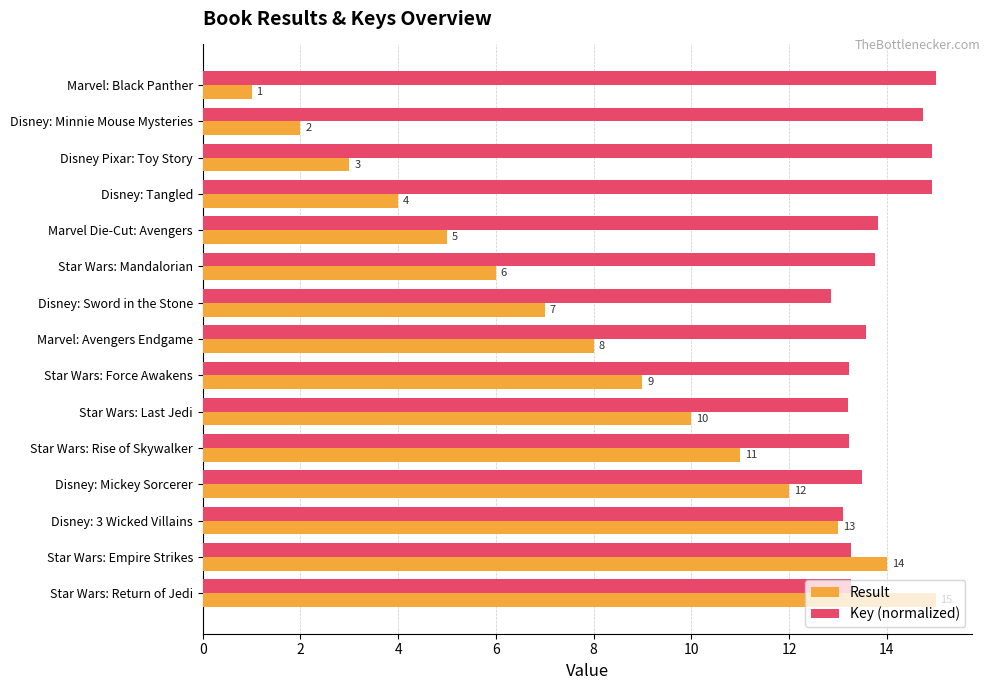

Which series changed the most between Star Wars: Force Awakens and Star Wars: Empire Strikes?

Result